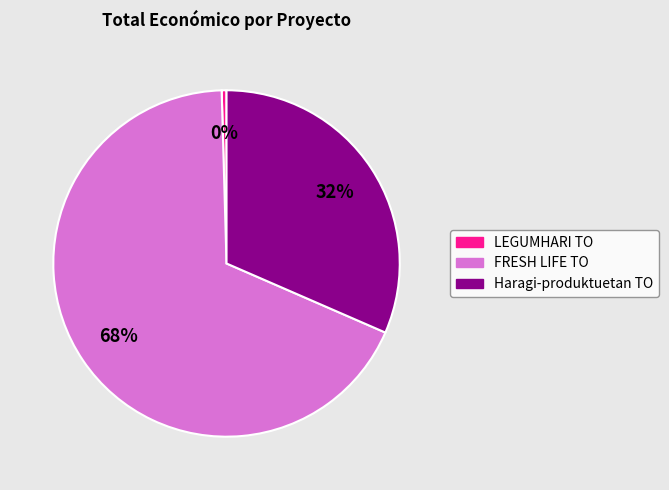

The FRESH LIFE TO slice represents 68% of the pie. True or false?

True